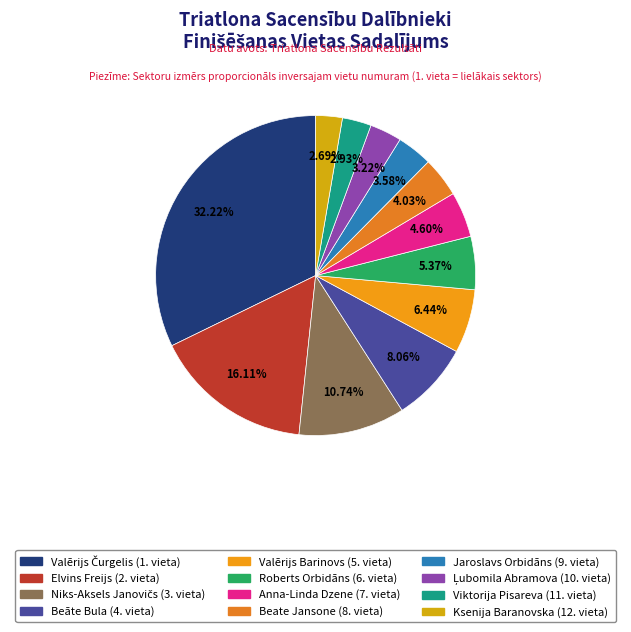

Count the number of slices in the pie.

12